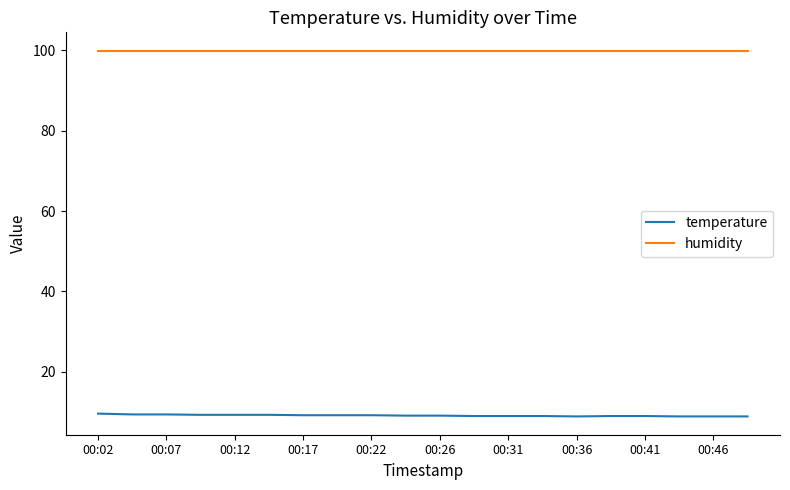

What is the average value of the temperature series?

9.1